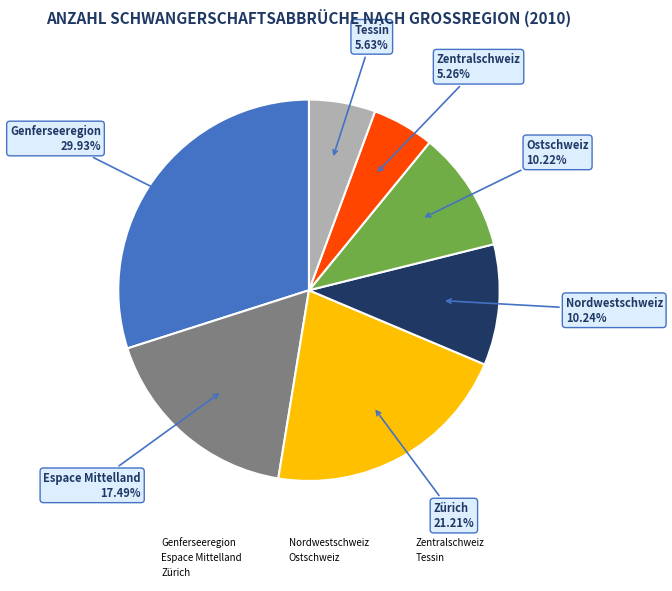

What portion of the pie excludes Zentralschweiz?

94.7%